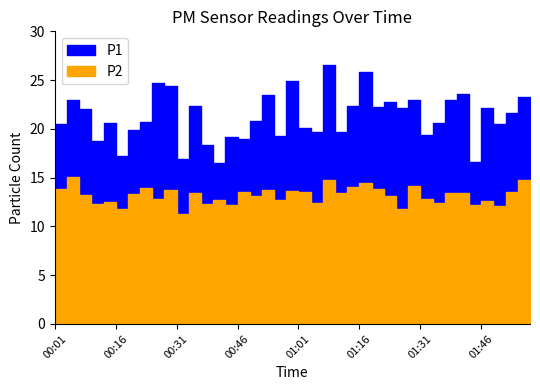

True or false: P1 and P2 intersect in this chart.

False